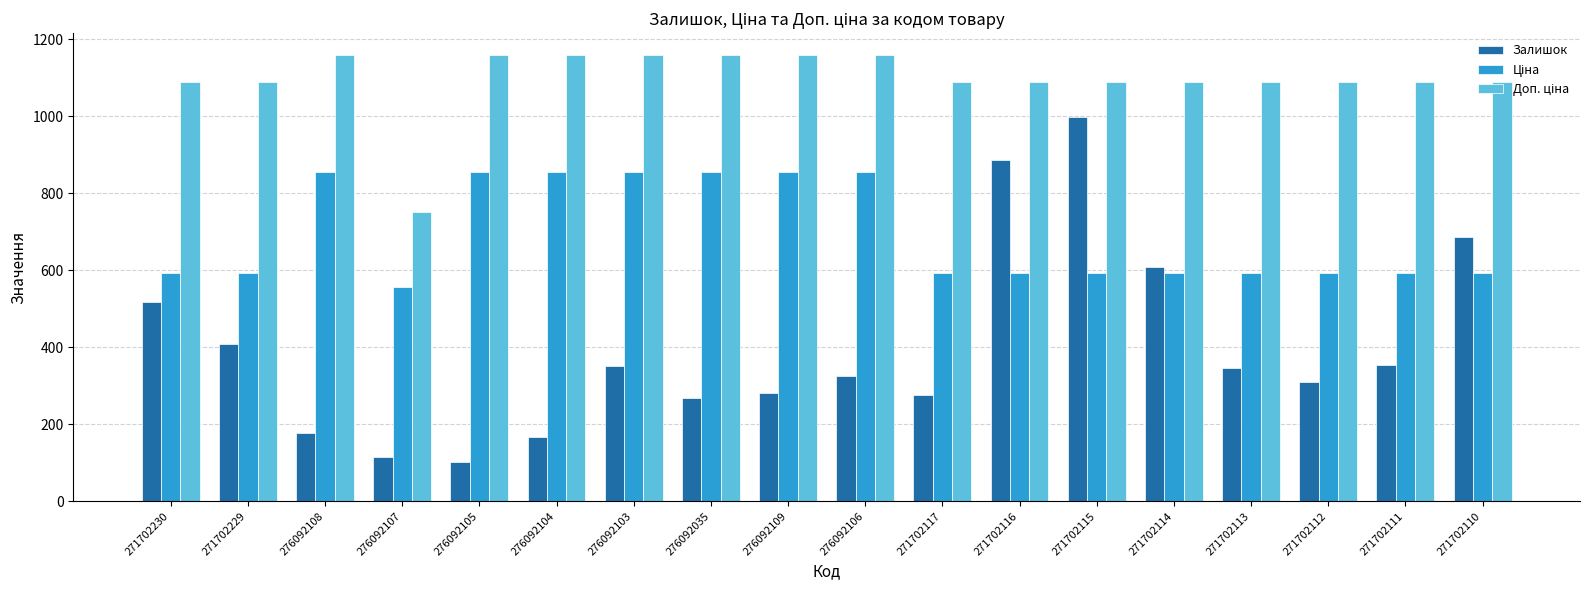

What is the difference between the Залишок values at 271702229 and 276092104?

241.0